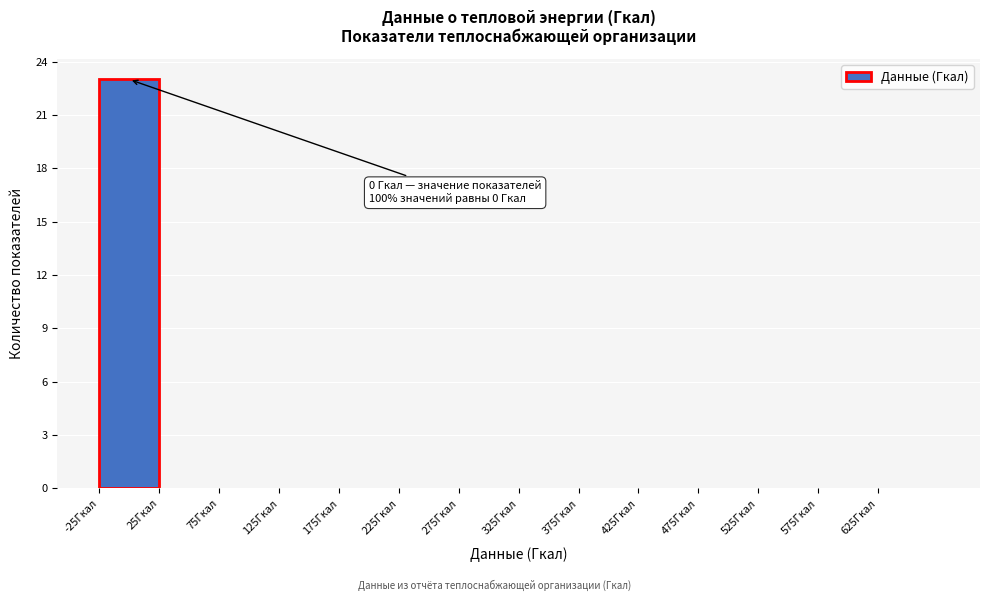

Over which range of the x-axis is the bar tallest?

-25 to 25